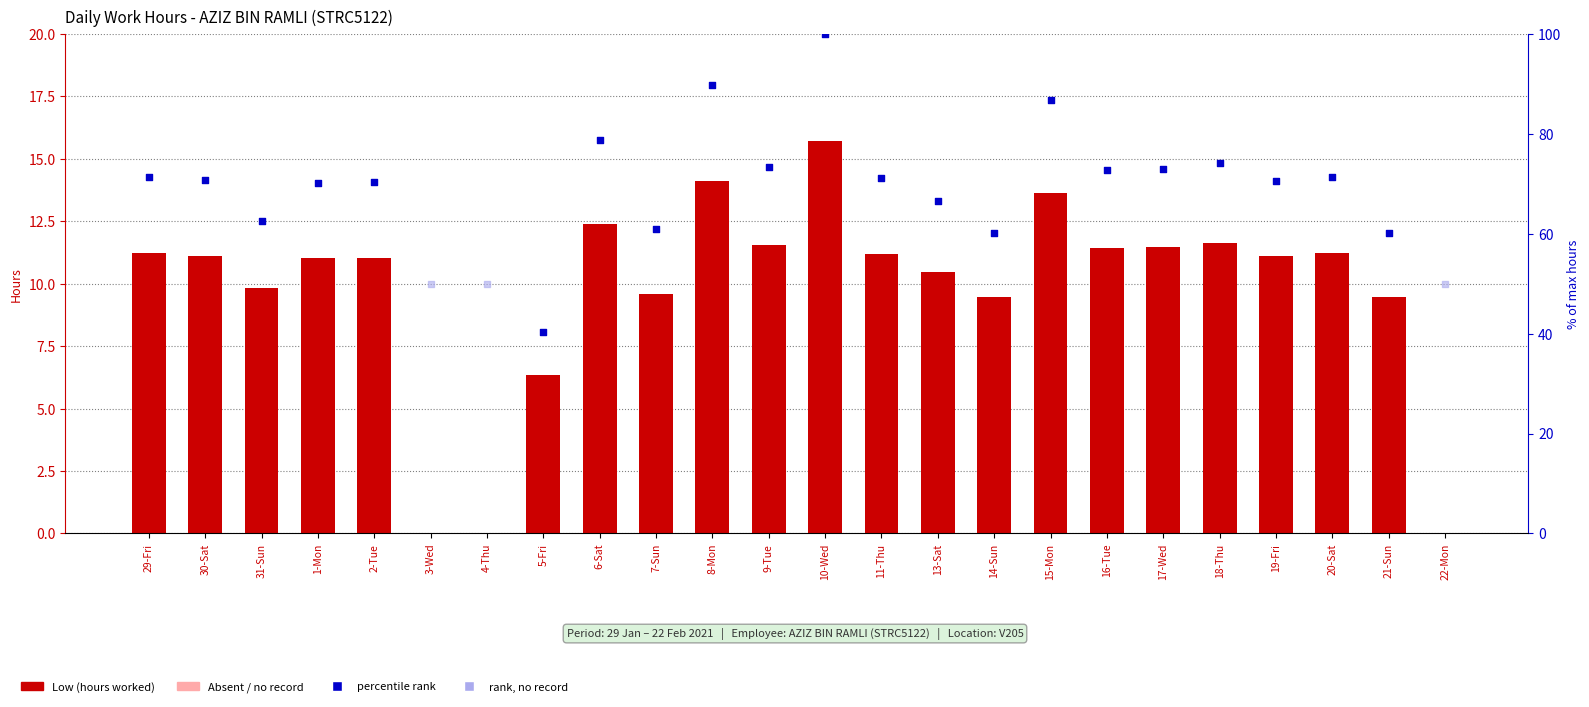

Approximately how many times larger is the value at 16-Tue compared to 5-Fri?

1.8